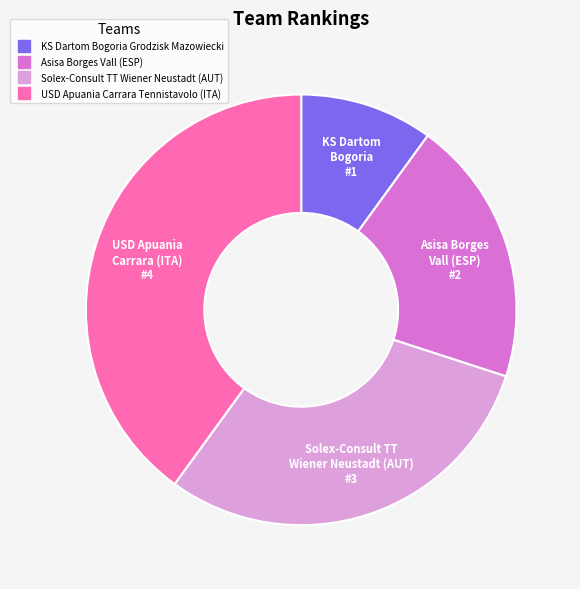

Which category has the biggest portion of the pie?

USD Apuania Carrara Tennistavolo (ITA)